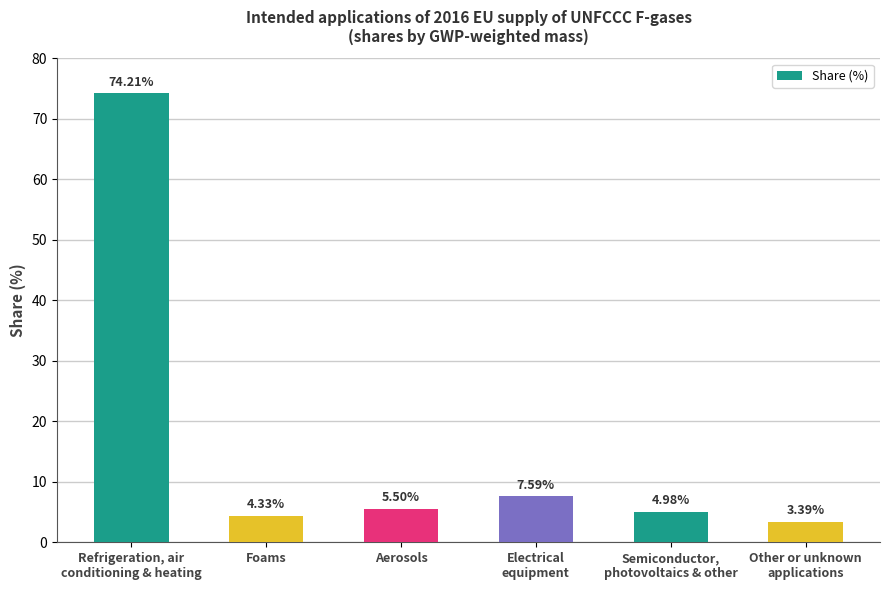

What value does the data have at Electrical
equipment?

7.6